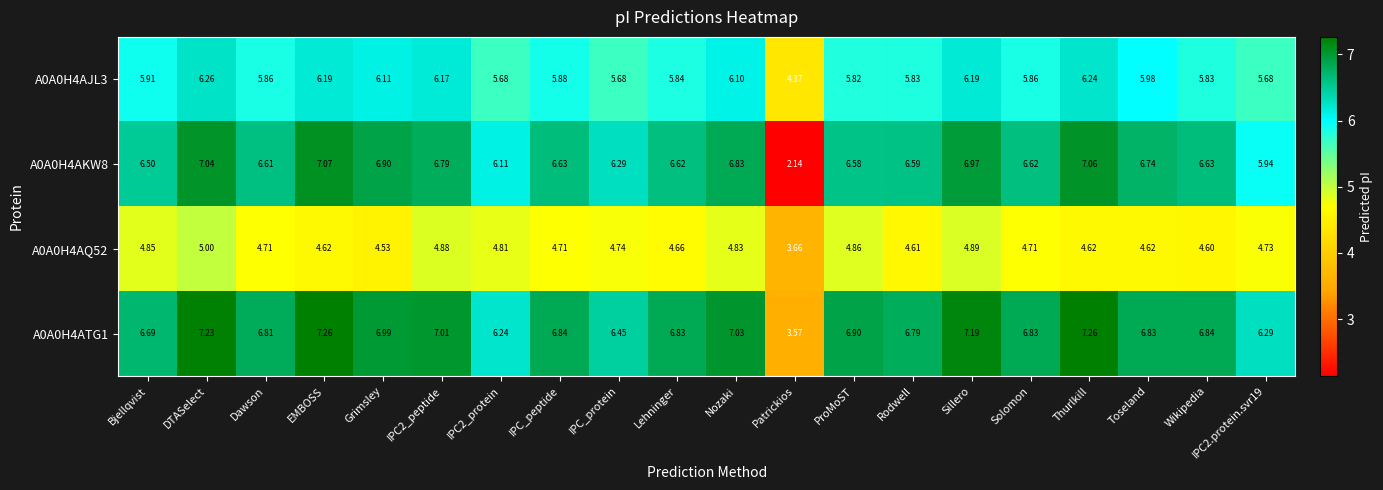

Where does the A0A0H4AQ52 series first go above 4?

Bjellqvist